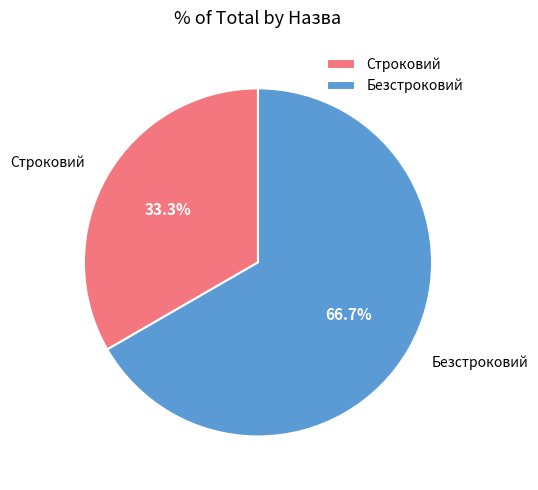

Is it true that Безстроковий is 67% of the pie?

True